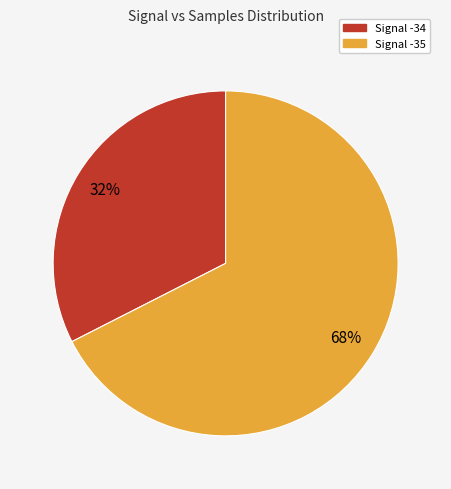

How many slices are in this pie chart?

2